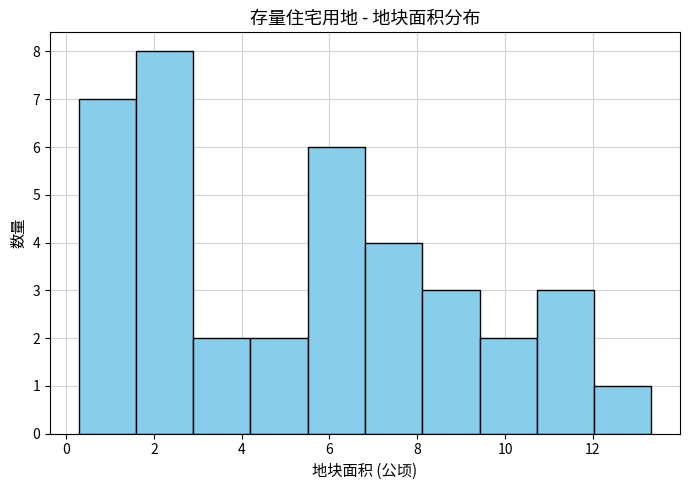

Over which range of the x-axis is the bar tallest?

1.6 to 2.8